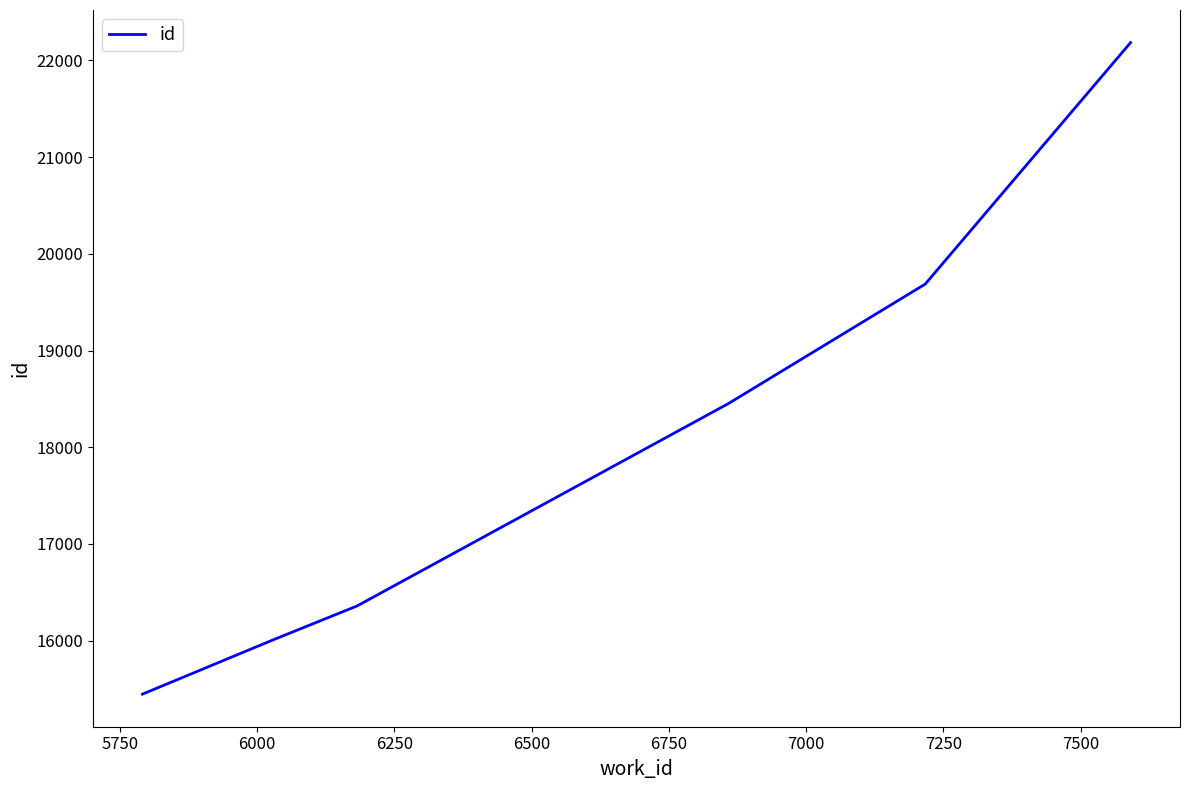

What is the sum of all values?

108139